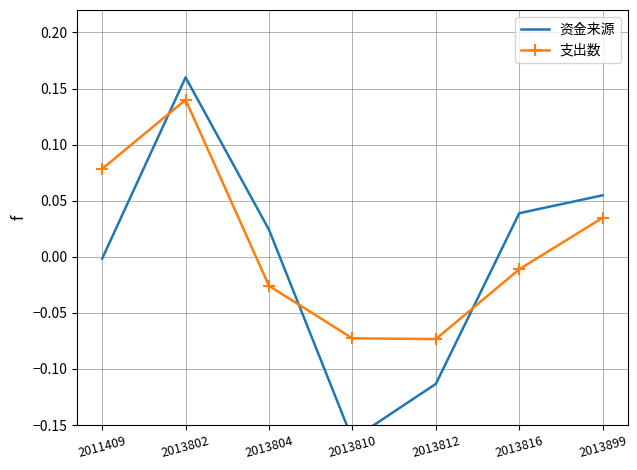

At how many categories does at least one series exceed 0?

5